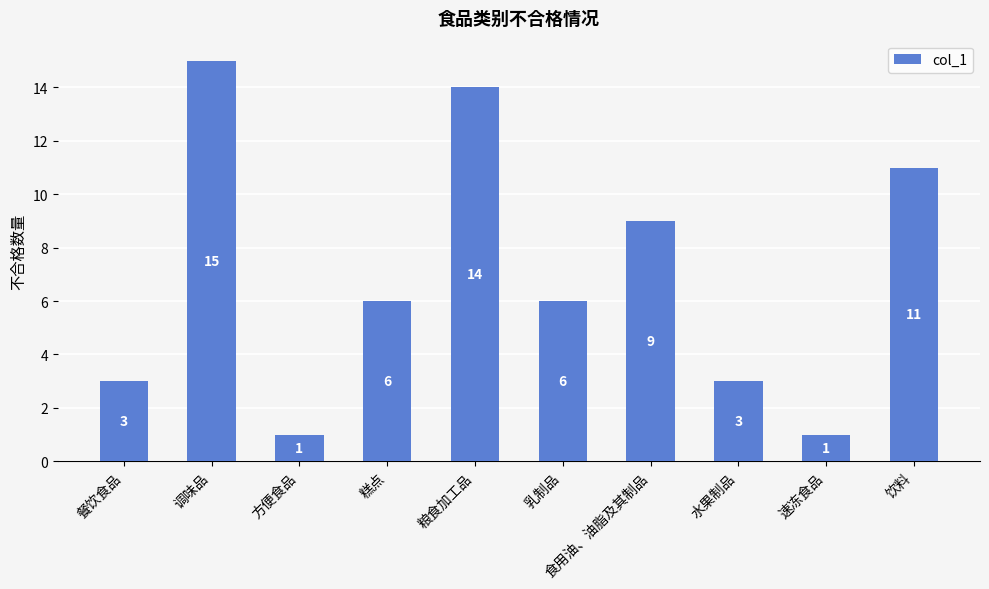

Is it true that the value at 粮食加工品 is 14?

True